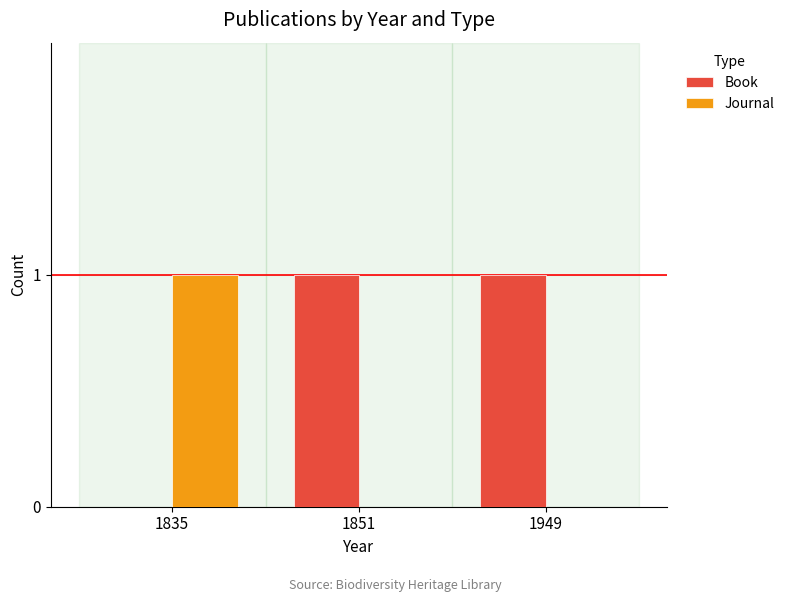

Reading right to left, what are all the values shown in this chart?

Book: 1	1	0
Journal: 0	0	1